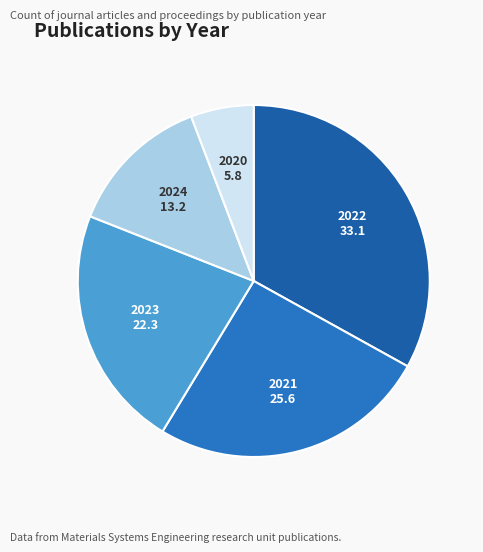

Rank the categories by value from lowest to highest.

2020, 2024, 2023, 2021, 2022